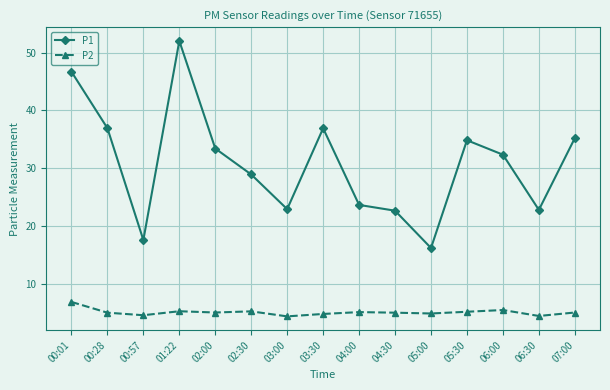

True or false: P2 has more than 1 points higher than both neighbors.

True